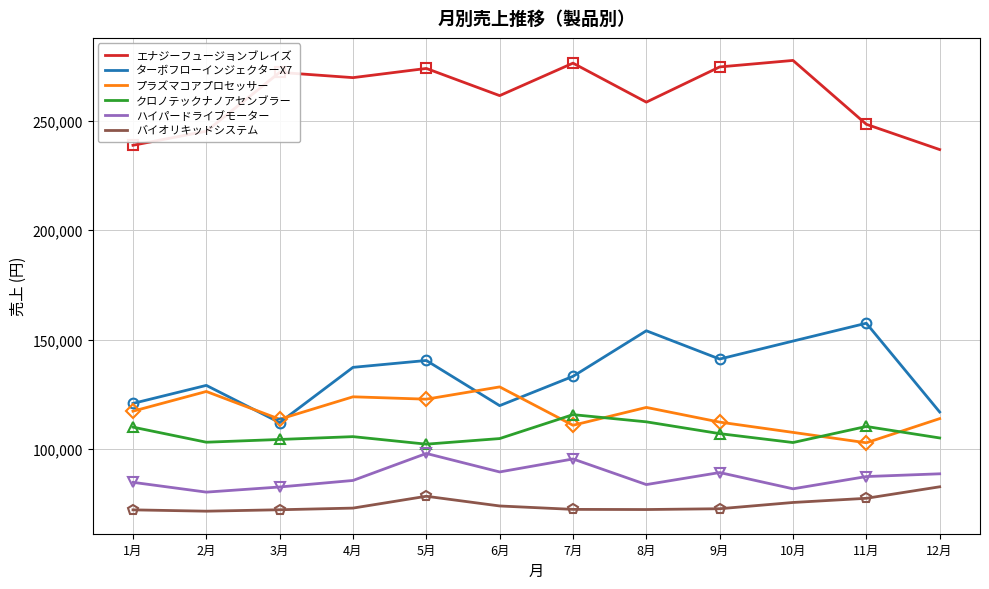

What is the label of the 12th point from the right?

1月